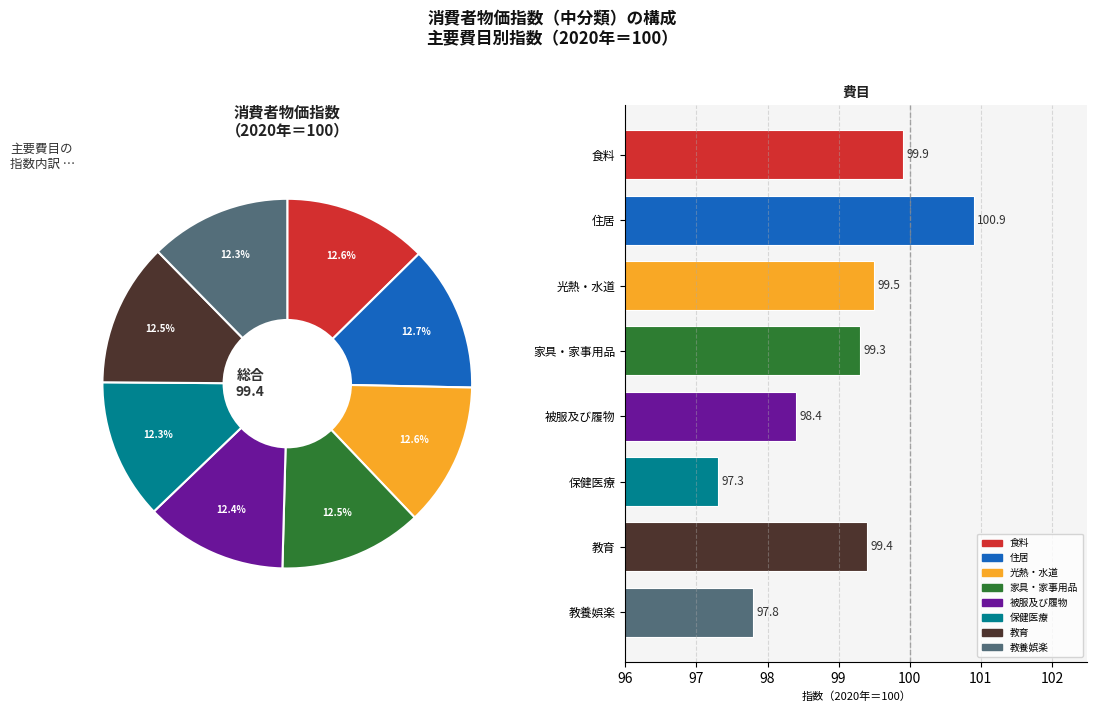

Does any single category account for the majority?

No